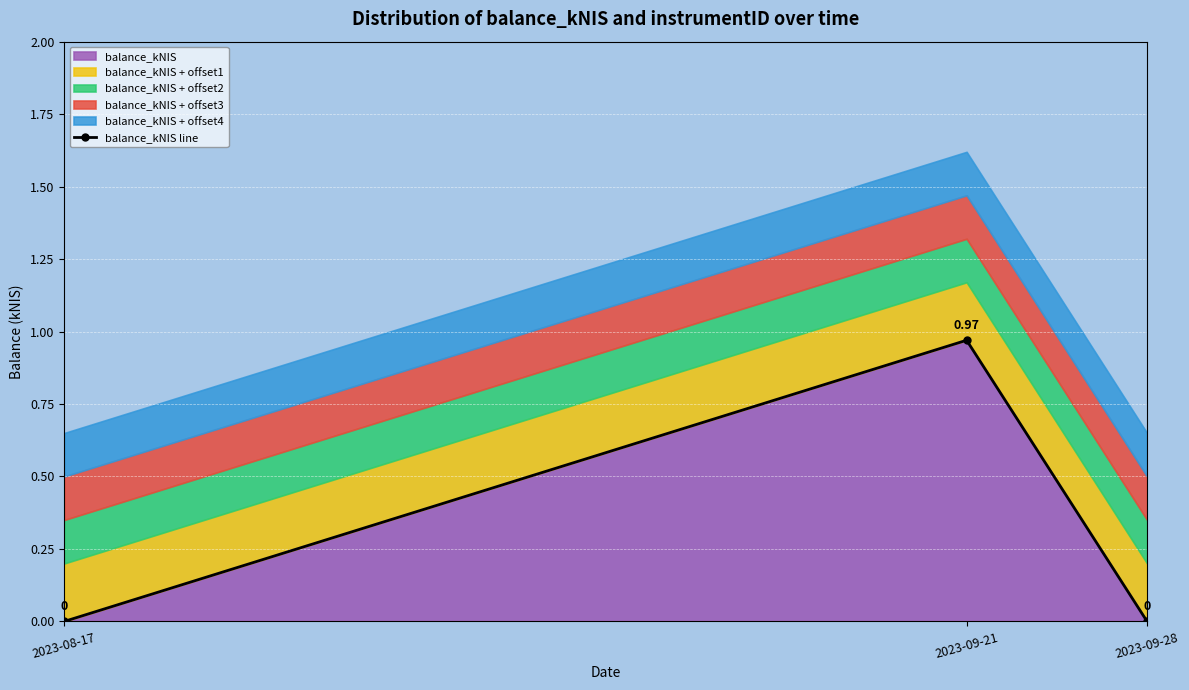

Does the chart display data point markers on the line(s)?

Yes